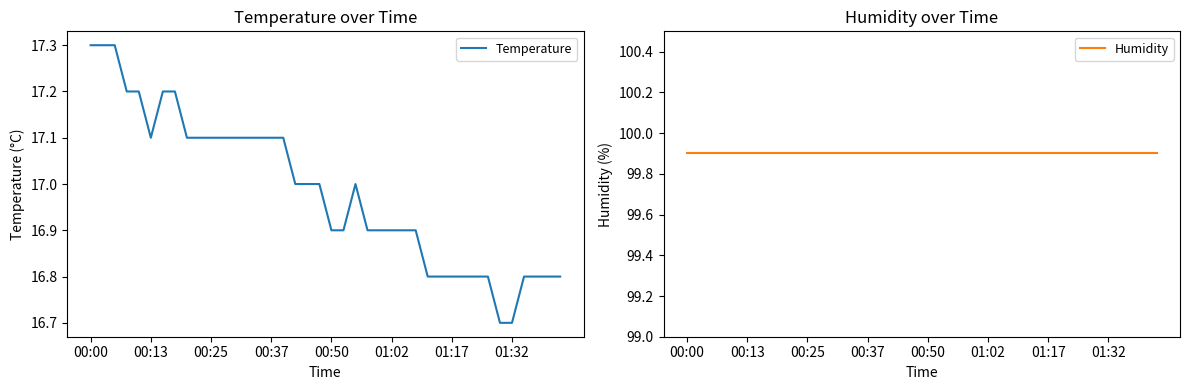

How many values in the Temperature series exceed 17?

17